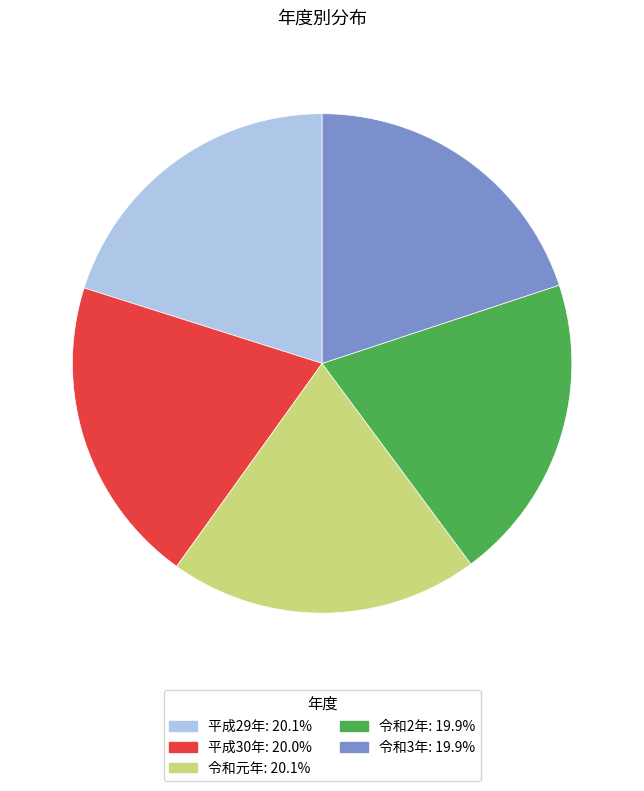

Is the sum of 平成29年 and 令和2年 greater than half?

No